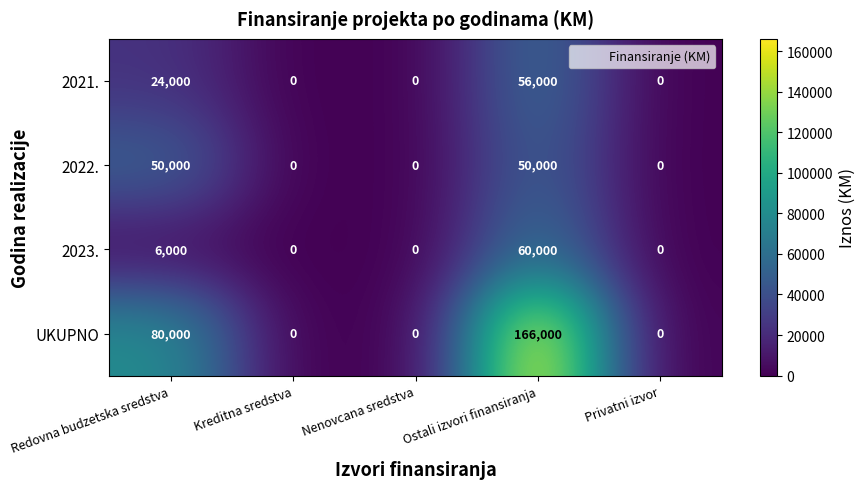

How many data points does each series have?

5